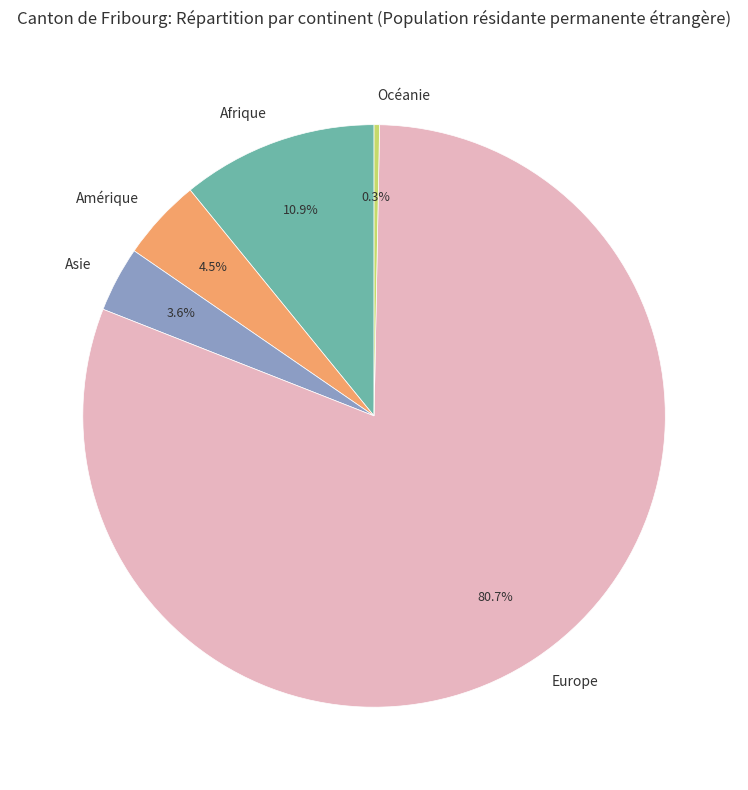

To the nearest percent, what portion does Europe represent?

81%